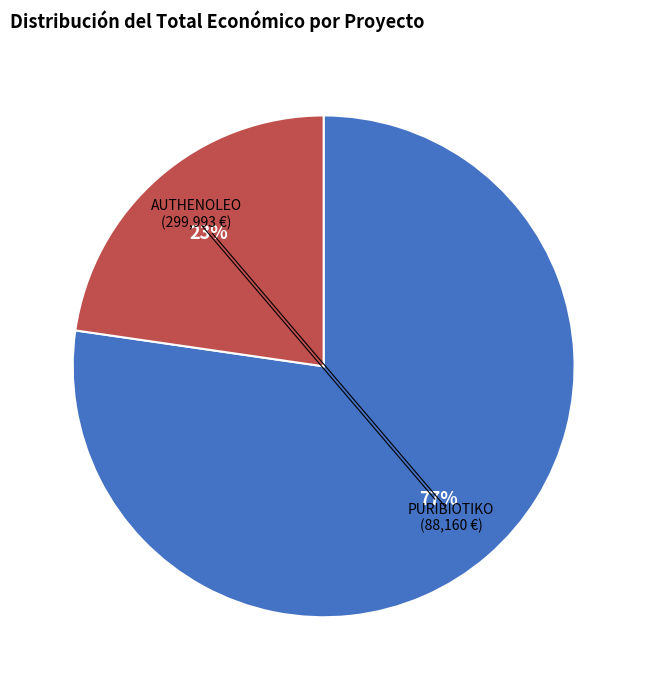

Is there a majority slice in this chart?

Yes